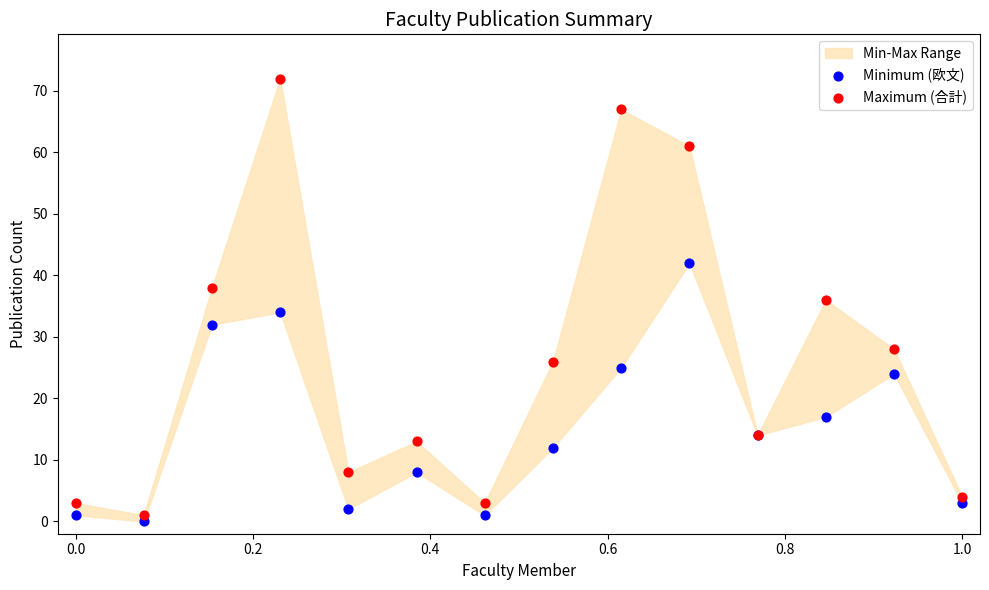

Which series has the largest Y range (max minus min)?

Maximum (合計)